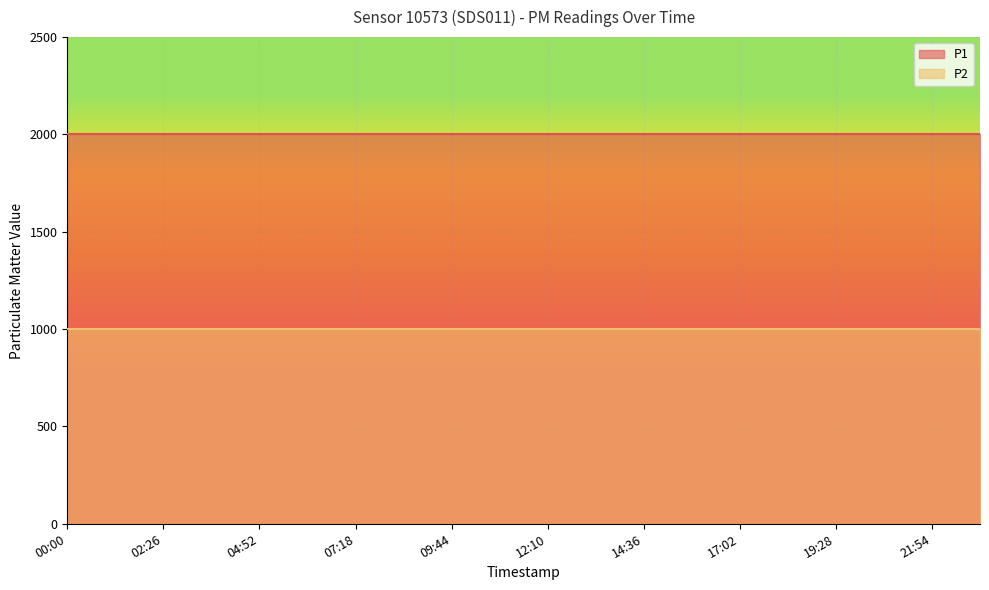

At which label is P2 closest to 999?

00:00